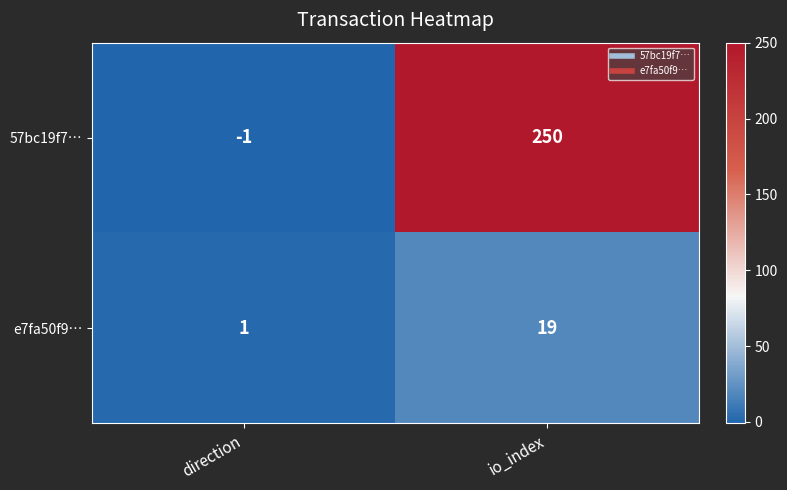

Which series has the largest range (max minus min)?

57bc19f7…